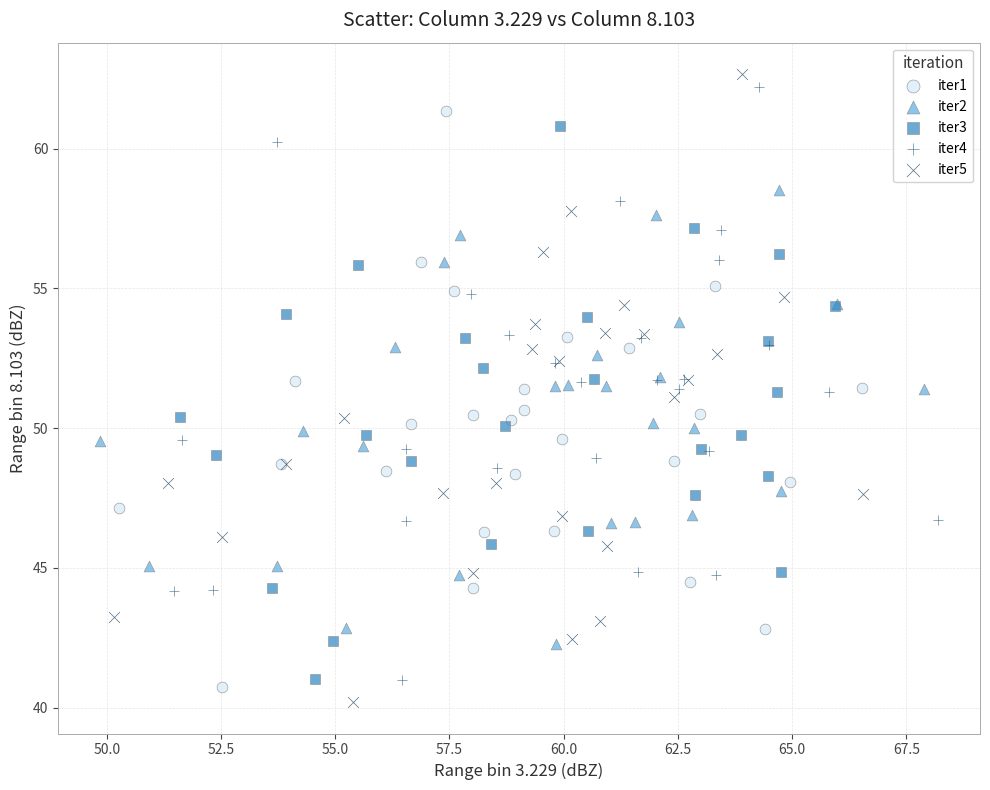

Which series has the widest spread of Y values?

iter5